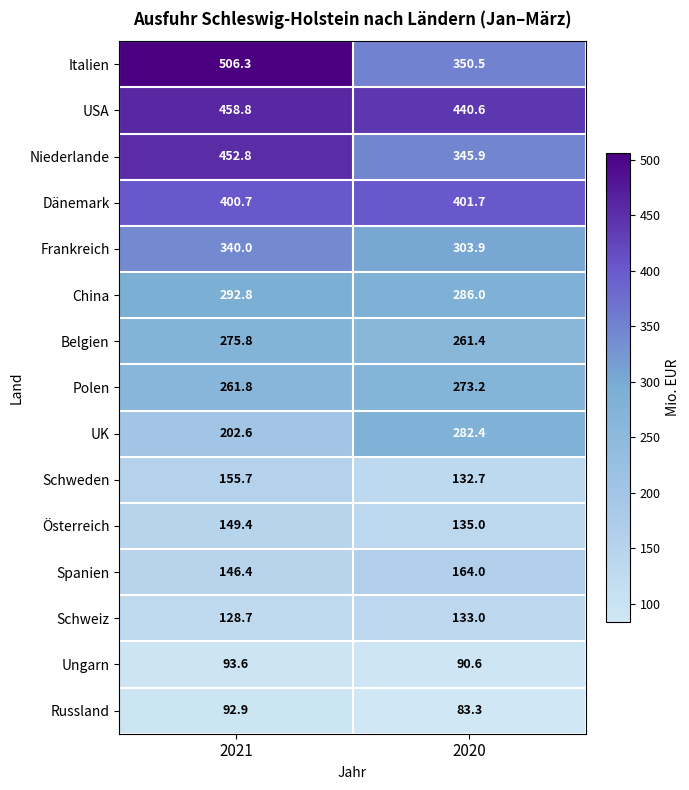

Read the Schweden value at 2020.

132.7